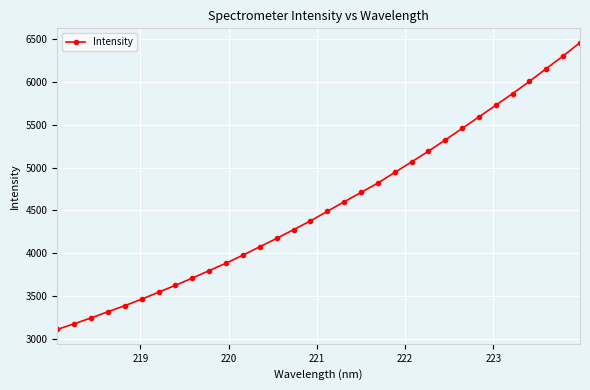

How many lines are shown in the chart?

1